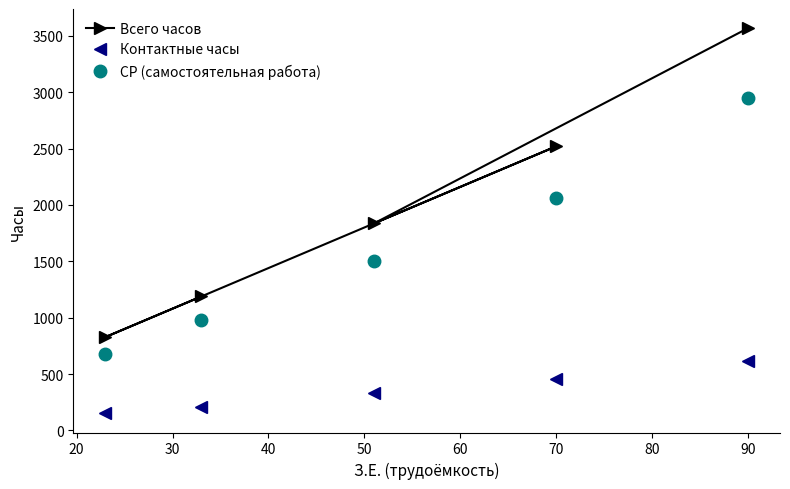

The value of Всего часов at 70 is 706. True or false?

False